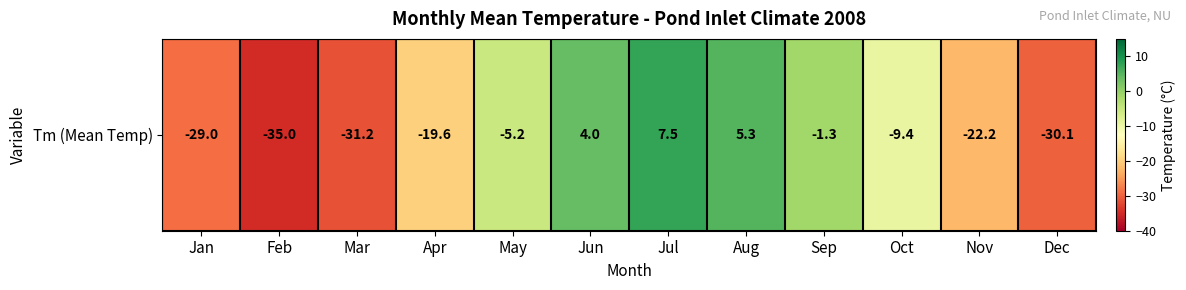

The chart shows a value of -0.4 at Sep. True or false?

False